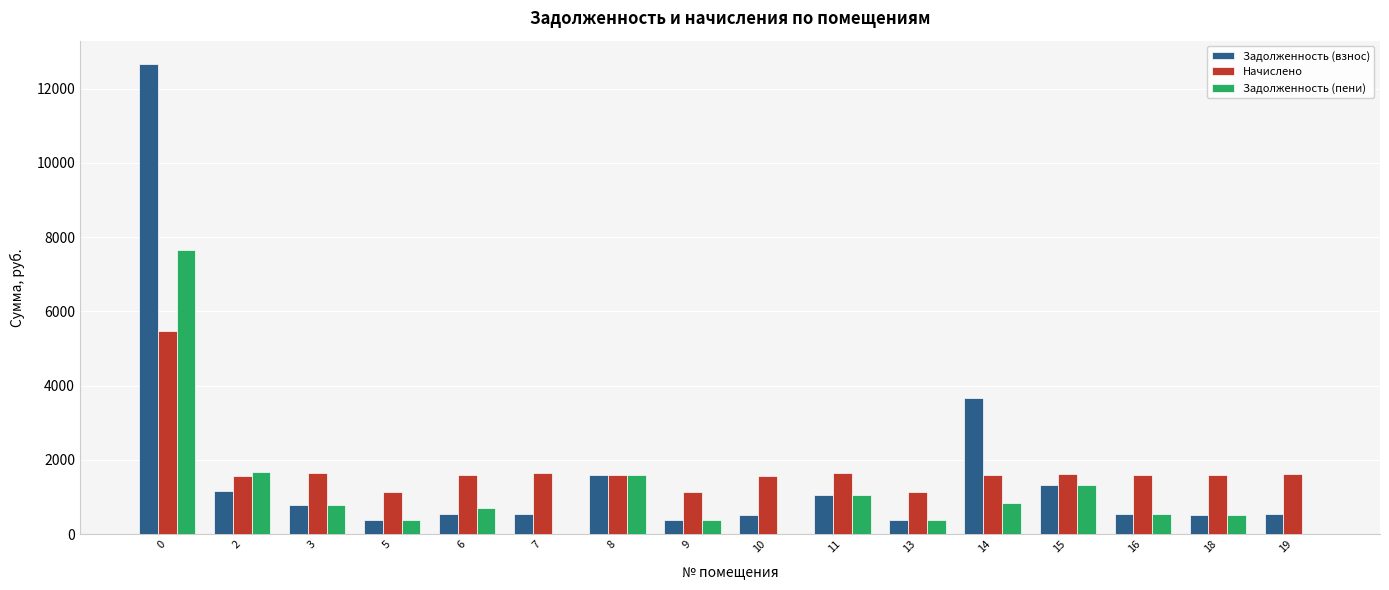

Are the bars horizontal?

No